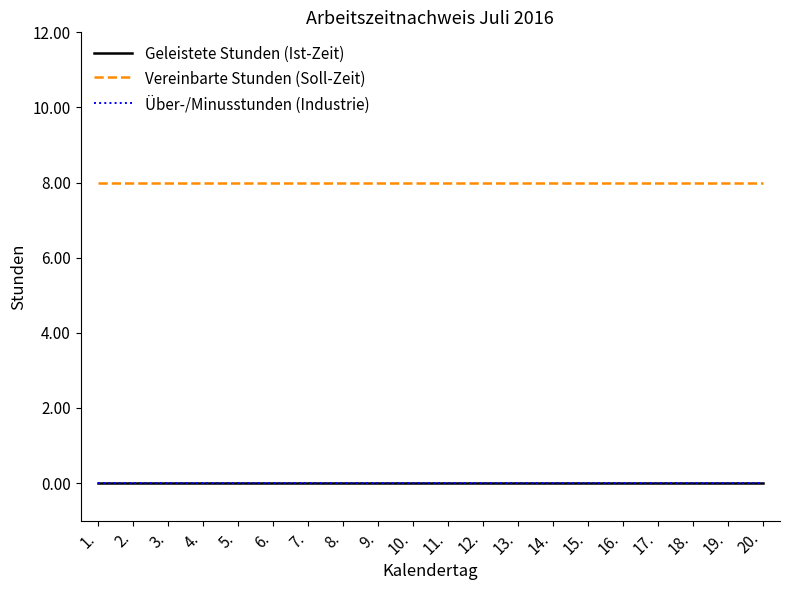

True or false: Vereinbarte Stunden (Soll-Zeit) has more than 2 points higher than both neighbors.

False